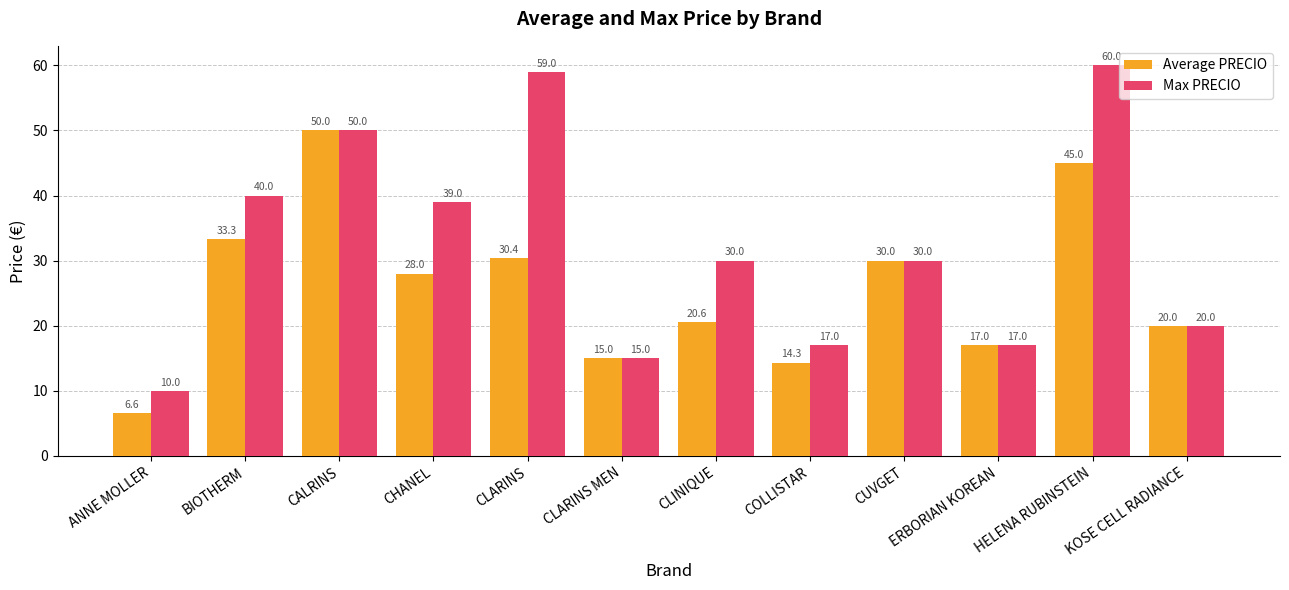

Reading left to right, what are all the values shown in this chart?

Average PRECIO: ANNE MOLLER=6.6	BIOTHERM=33.3	CALRINS=50.0	CHANEL=28.0	CLARINS=30.4	CLARINS MEN=15.0	CLINIQUE=20.6	COLLISTAR=14.3	CUVGET=30.0	ERBORIAN KOREAN=17.0	HELENA RUBINSTEIN=45.0	KOSE CELL RADIANCE=20.0
Max PRECIO: ANNE MOLLER=10.0	BIOTHERM=40.0	CALRINS=50.0	CHANEL=39.0	CLARINS=59.0	CLARINS MEN=15.0	CLINIQUE=30.0	COLLISTAR=17.0	CUVGET=30.0	ERBORIAN KOREAN=17.0	HELENA RUBINSTEIN=60.0	KOSE CELL RADIANCE=20.0